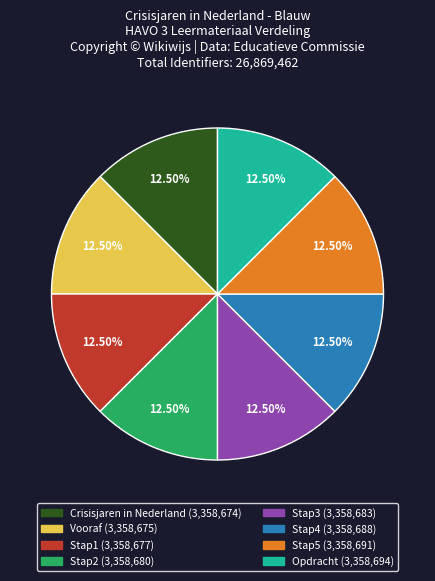

To the nearest percent, what is the average slice percentage?

12%